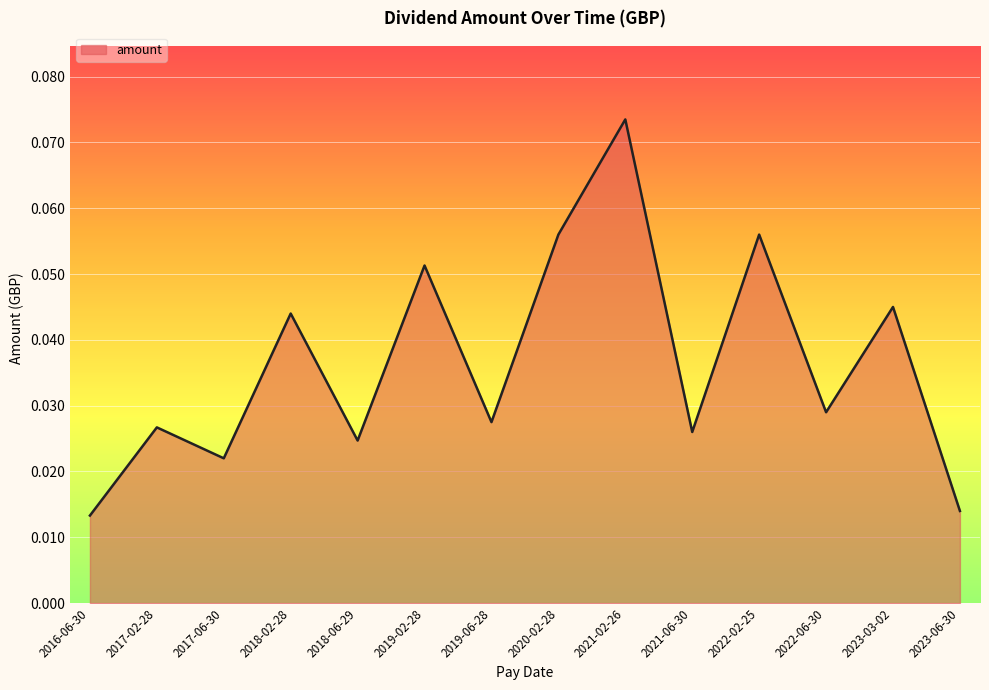

Does the chart have visible grid lines?

Yes